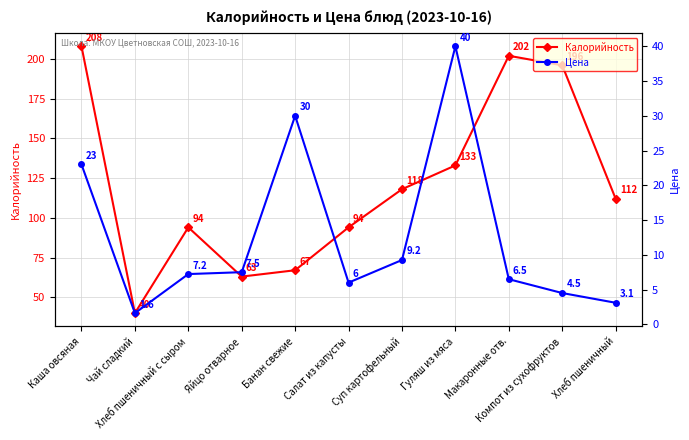

How many distinct data groups are displayed?

2